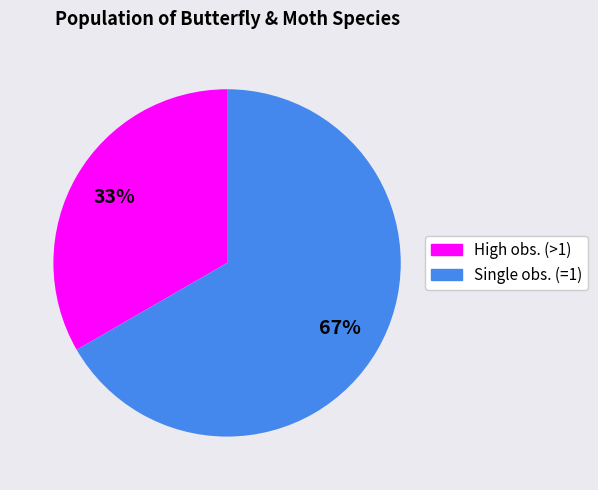

Is there a majority slice in this chart?

Yes